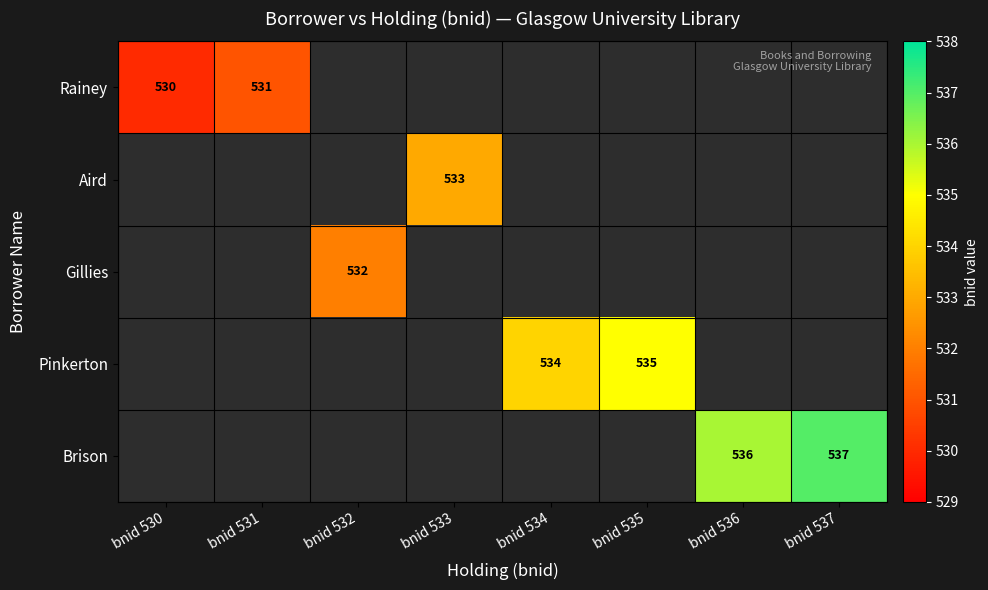

Is it true that Pinkerton equals 160 at bnid 535?

False